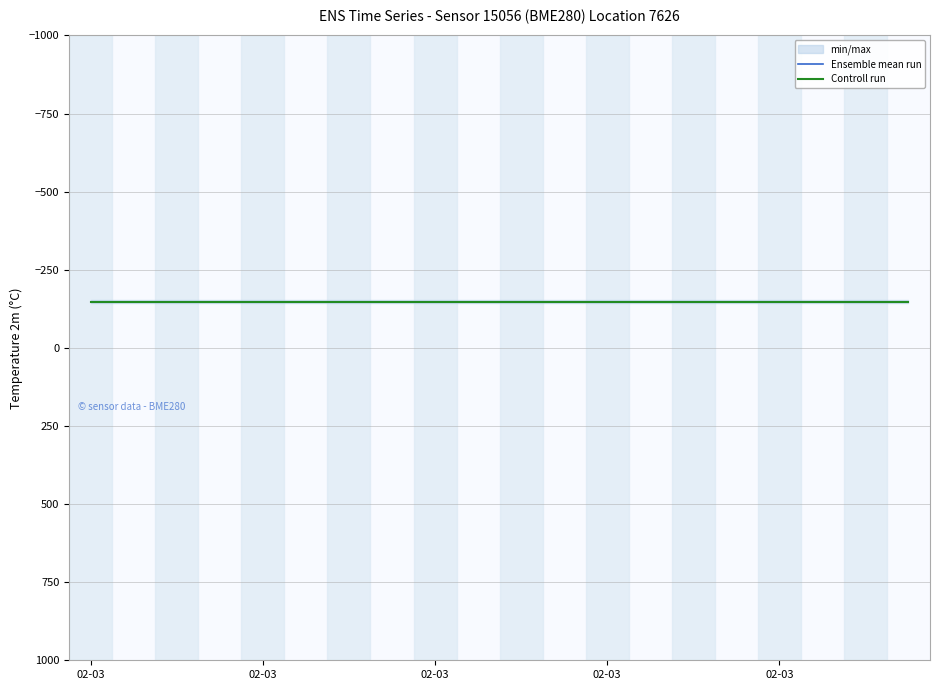

Does the chart display data point markers on the line(s)?

No